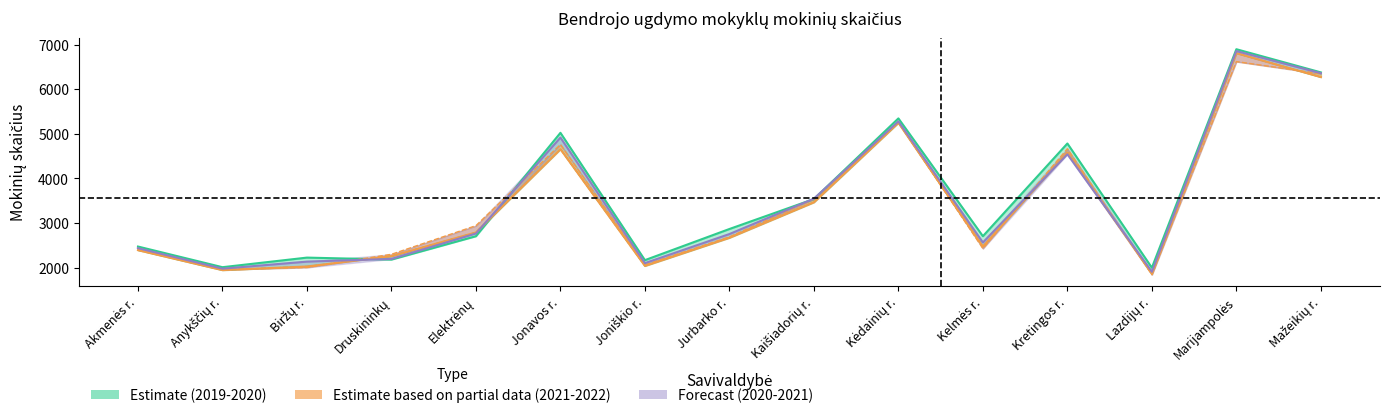

Is it true that 2021-2022 equals 1041 at Anykščių r.?

False